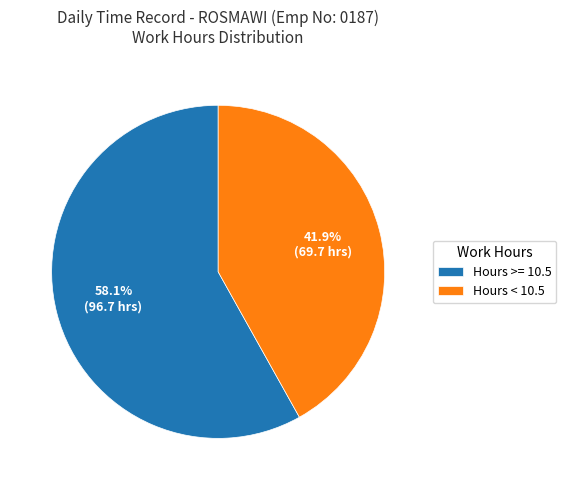

Count the number of slices in the pie.

2